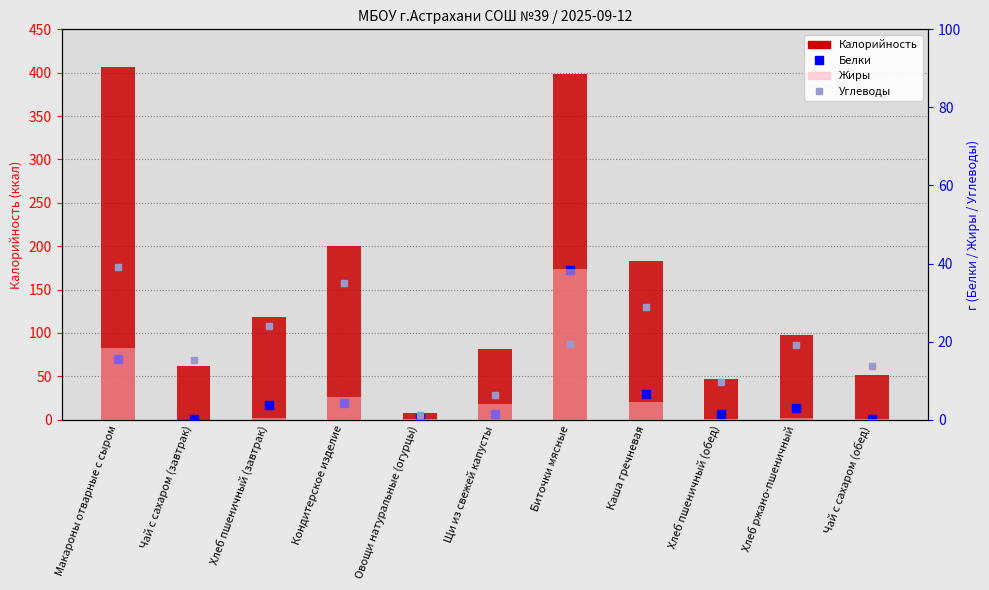

Reading left to right, list all the values displayed in this chart.

Калорийность: Макароны отварные с сыром=406.0	Чай с сахаром (завтрак)=62.0	Хлеб пшеничный (завтрак)=118.0	Кондитерское изделие=200.0	Овощи натуральные (огурцы)=7.2	Щи из свежей капусты=81.8	Биточки мясные=398.0	Каша гречневая=182.8	Хлеб пшеничный (обед)=47.2	Хлеб ржано-пшеничный=97.4	Чай с сахаром (обед)=50.9
Белки: Макароны отварные с сыром=15.6	Чай с сахаром (завтрак)=0.1	Хлеб пшеничный (завтрак)=3.8	Кондитерское изделие=4.3	Овощи натуральные (огурцы)=0.4	Щи из свежей капусты=1.4	Биточки мясные=38.4	Каша гречневая=6.5	Хлеб пшеничный (обед)=1.5	Хлеб ржано-пшеничный=3.0	Чай с сахаром (обед)=0.1
Углеводы: Макароны отварные с сыром=39.2	Чай с сахаром (завтрак)=15.2	Хлеб пшеничный (завтрак)=23.9	Кондитерское изделие=34.9	Овощи натуральные (огурцы)=1.1	Щи из свежей капусты=6.3	Биточки мясные=19.3	Каша гречневая=29.0	Хлеб пшеничный (обед)=9.6	Хлеб ржано-пшеничный=19.2	Чай с сахаром (обед)=13.6
Жиры: Макароны отварные с сыром=18.3	Чай с сахаром (завтрак)=0.0	Хлеб пшеничный (завтрак)=0.5	Кондитерское изделие=5.7	Овощи натуральные (огурцы)=0.1	Щи из свежей капусты=4.0	Биточки мясные=38.7	Каша гречневая=4.6	Хлеб пшеничный (обед)=0.2	Хлеб ржано-пшеничный=0.4	Чай с сахаром (обед)=0.1